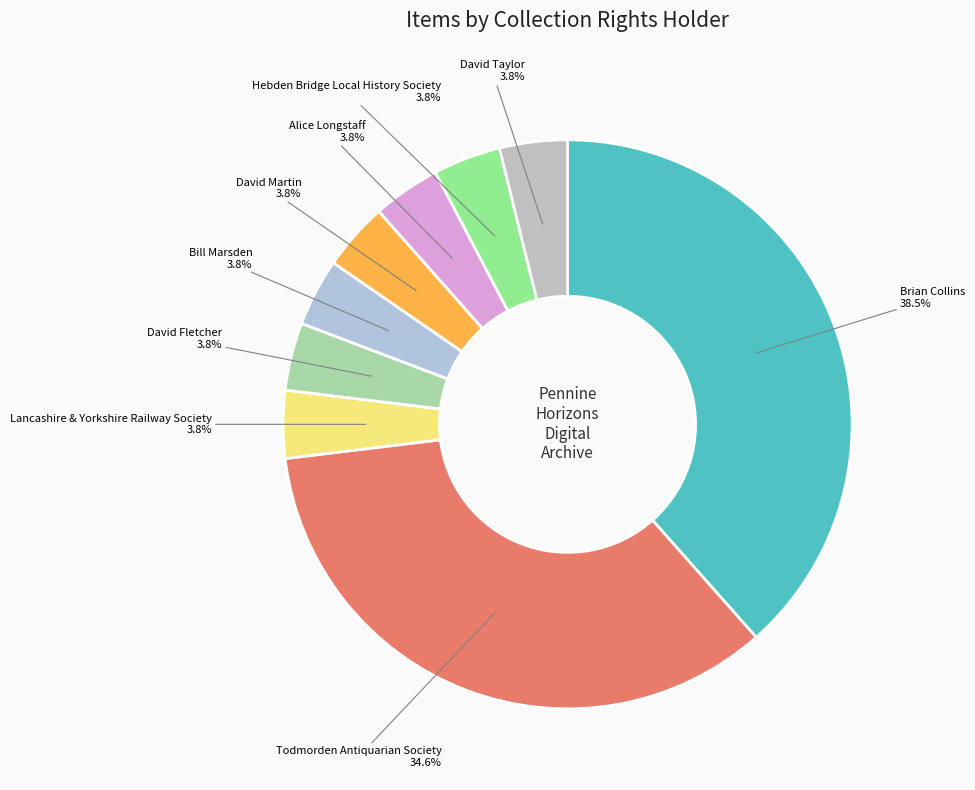

How many slices are in this pie chart?

9